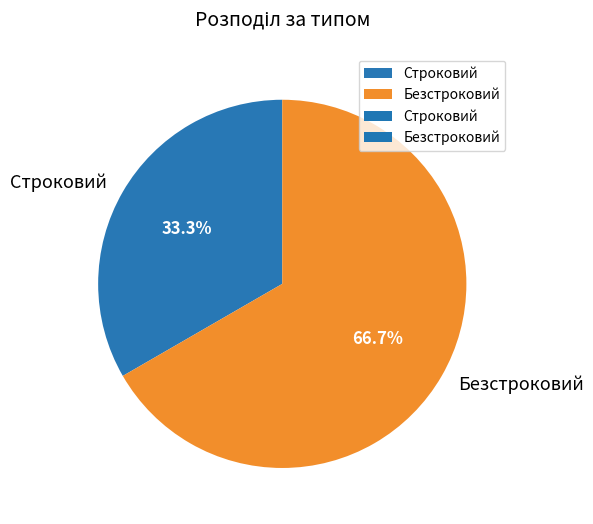

How many segments does this pie chart have?

2